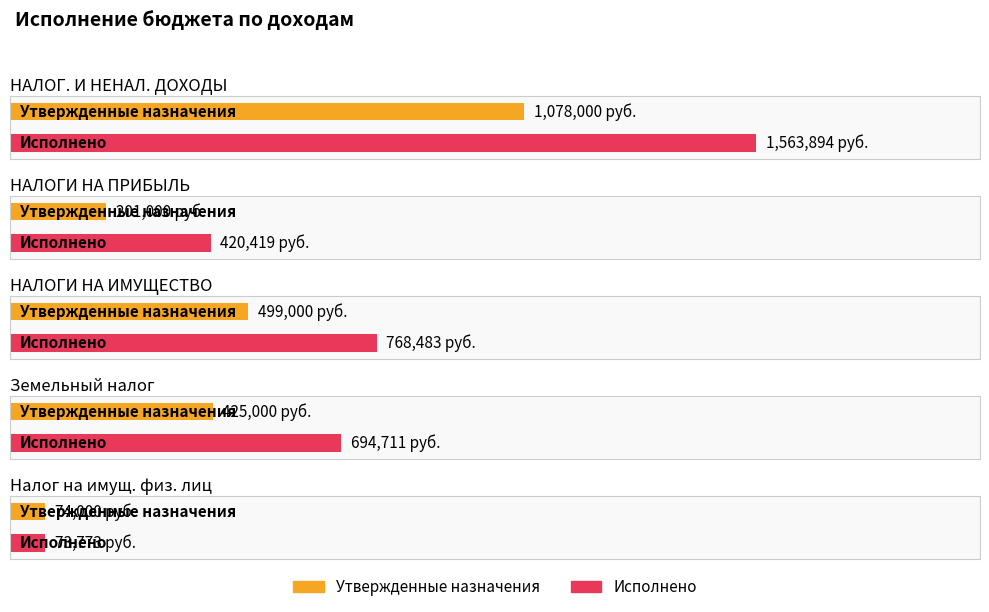

List the series in order of their overall mean, highest first.

Исполнено, Утвержденные назначения